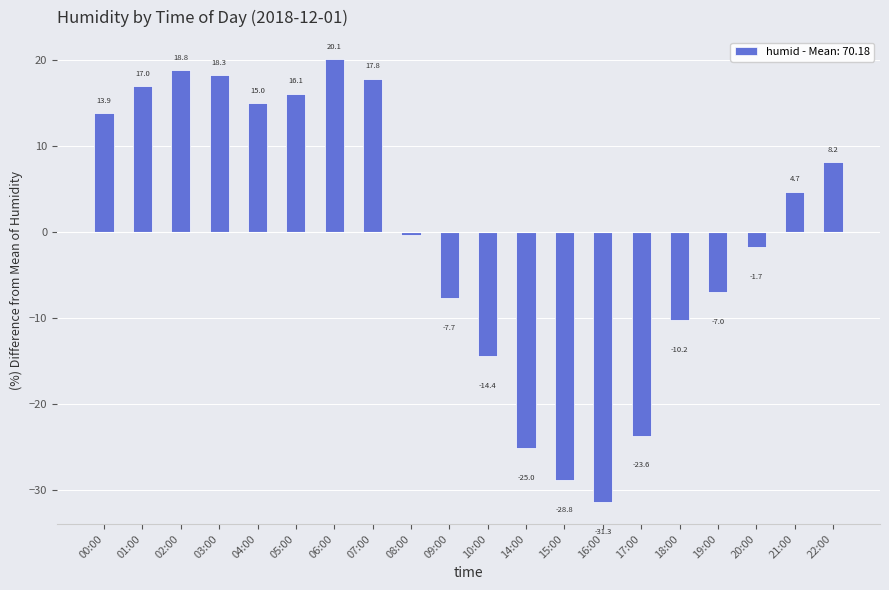

At which label does the data first exceed 4?

00:00